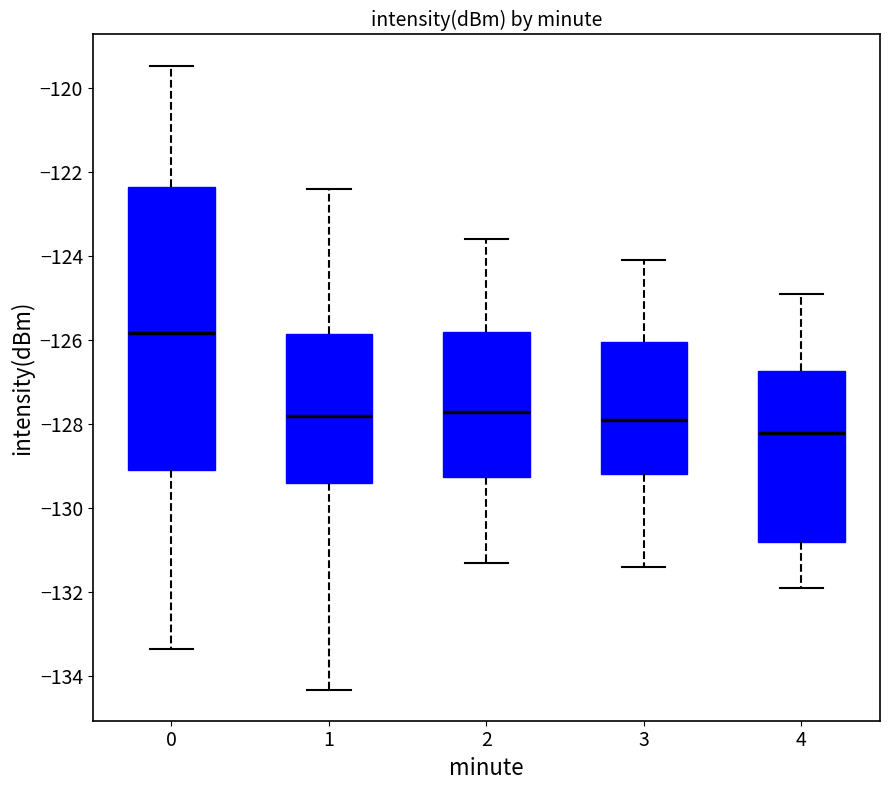

Reading left to right, transcribe this box plot: for each box, give where its median line is, the range the box spans, and where its two whiskers end, as read against the y-axis. The values are not printed on the chart, so give them approximately, as read against the axis.

0: median -125.8, box -129.0 to -122.4, whiskers -133.4 to -119.4
1: median -127.8, box -129.4 to -125.8, whiskers -134.4 to -122.4
2: median -127.6, box -129.2 to -125.8, whiskers -131.2 to -123.6
3: median -127.8, box -129.2 to -126.0, whiskers -131.4 to -124.0
4: median -128.2, box -130.8 to -126.8, whiskers -131.8 to -124.8